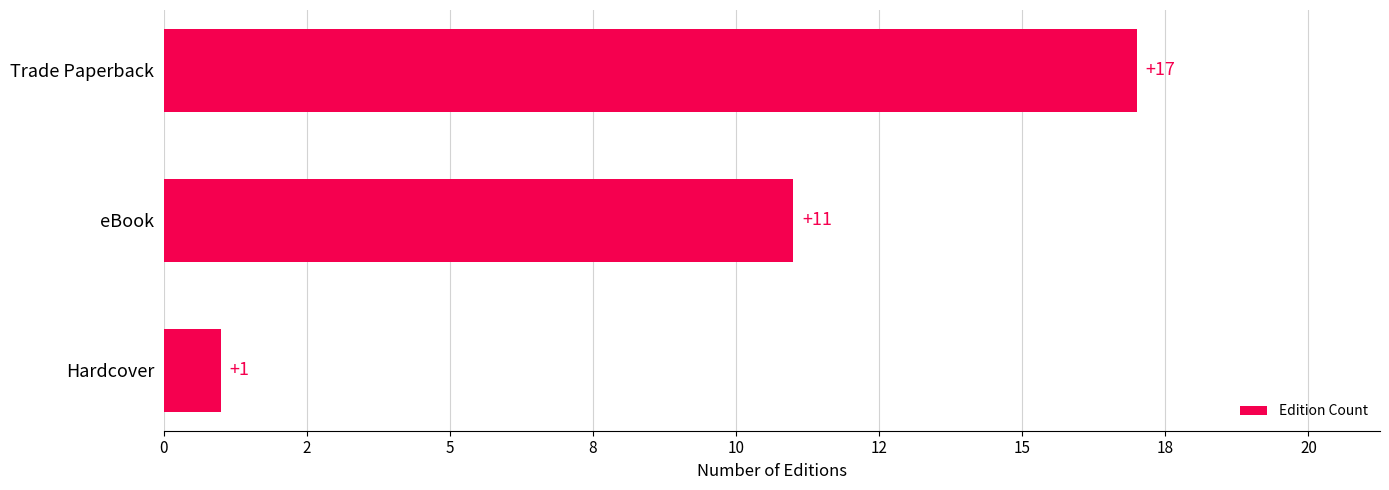

Where is the data nearest to the value 9?

eBook